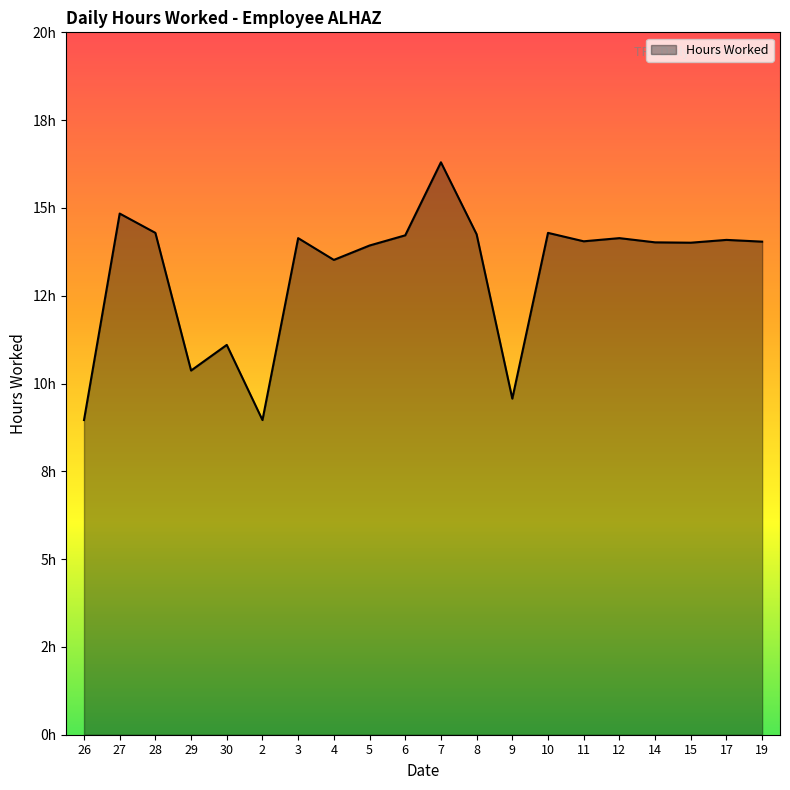

What position from the left is 5?

9